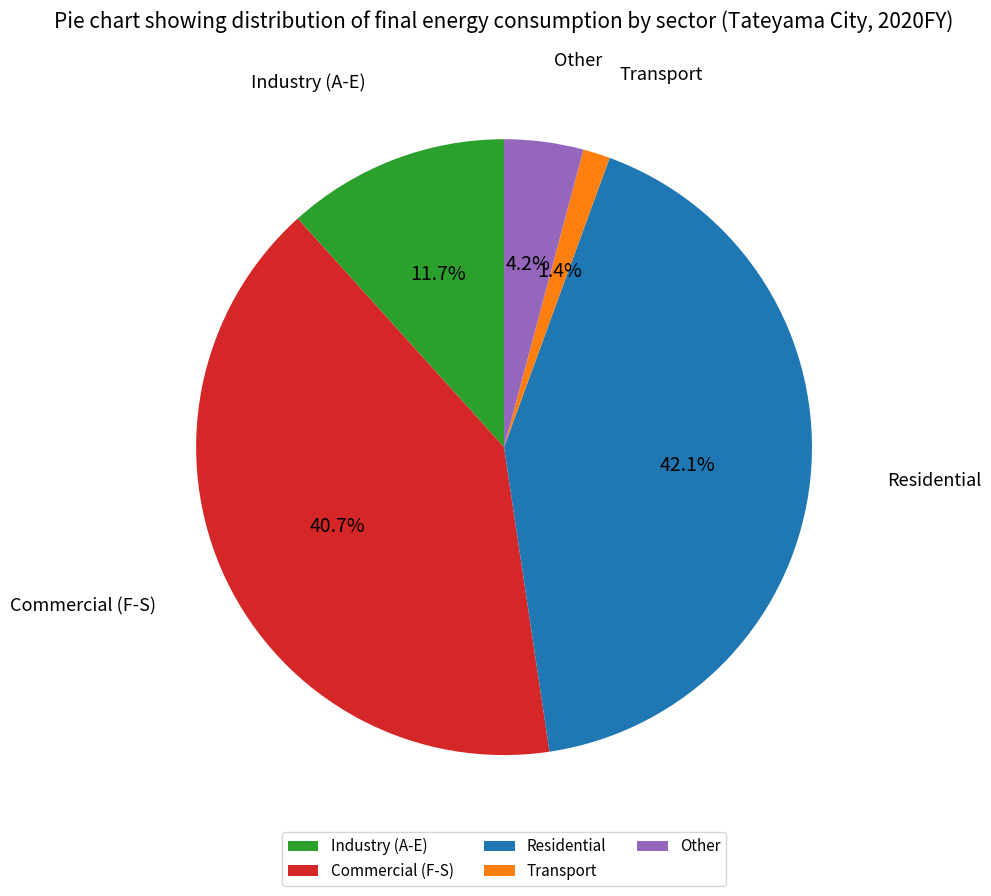

Is there any slice that represents more than half of the pie?

No